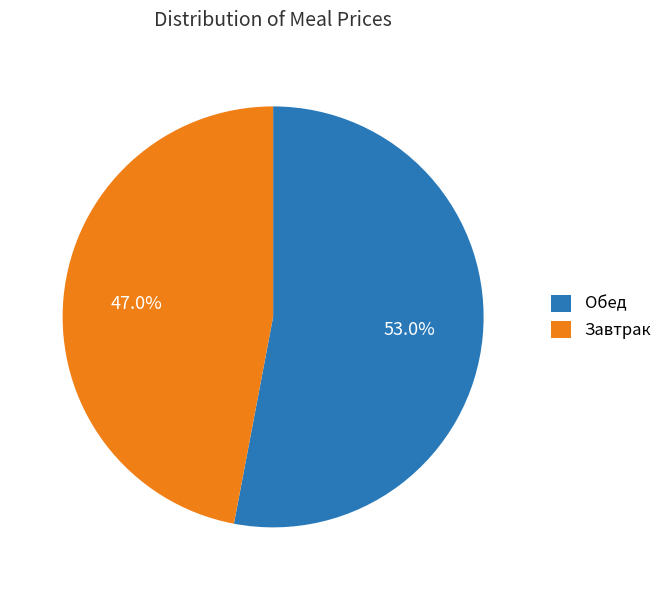

How many segments does this pie chart have?

2